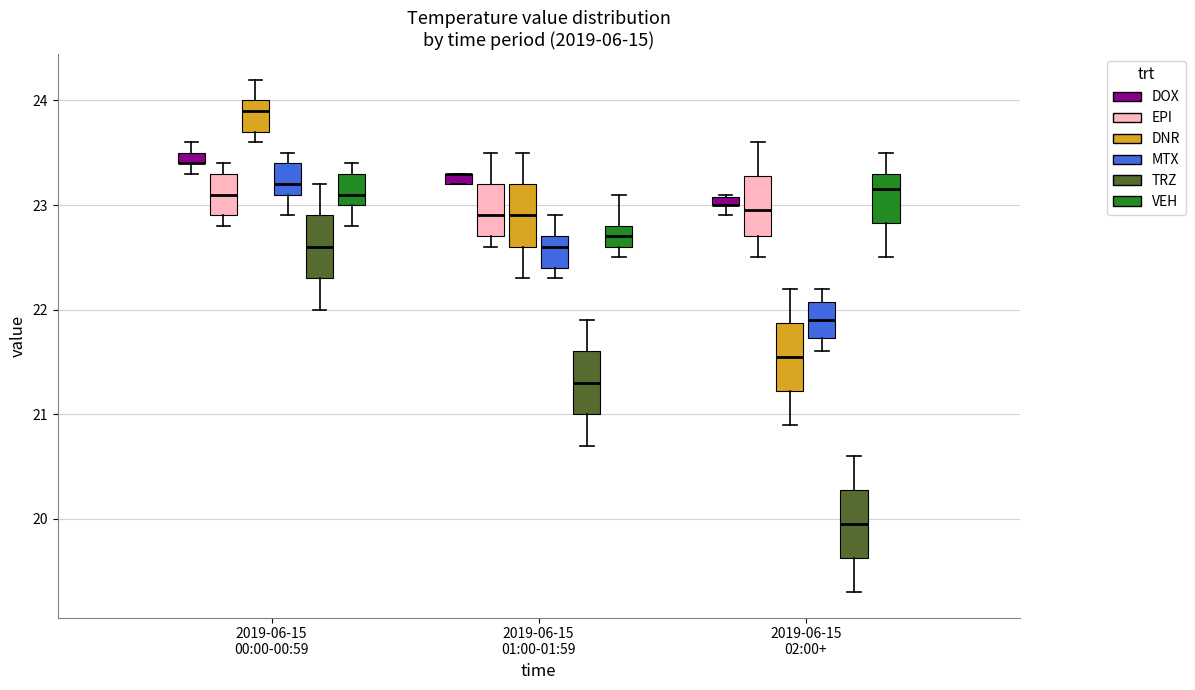

Where is the lower edge of the box for 2019-06-15 00:00-00:59 (DOX) on the y-axis? The values are not printed on the chart, so give them approximately, as read against the axis.

23.4